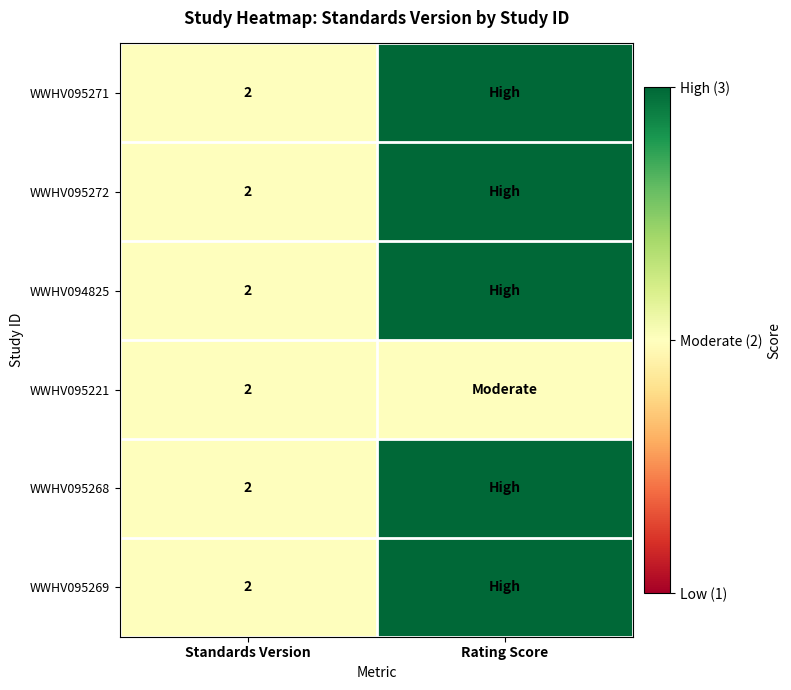

What is the total value across all series at Standards Version?

12